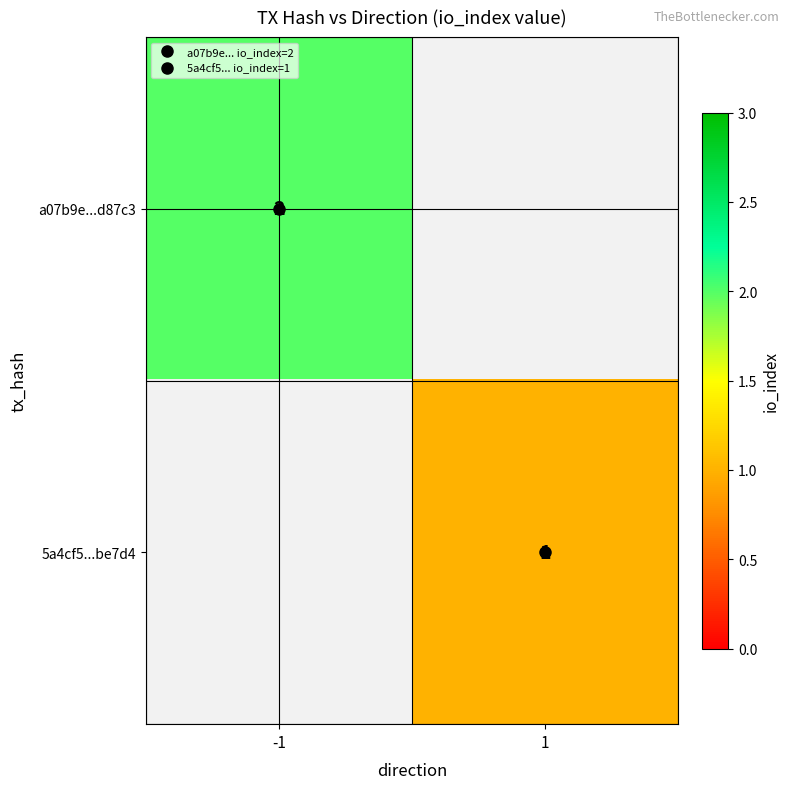

The value of a07b9e...d87c3 at -1 is 2.0. True or false?

True